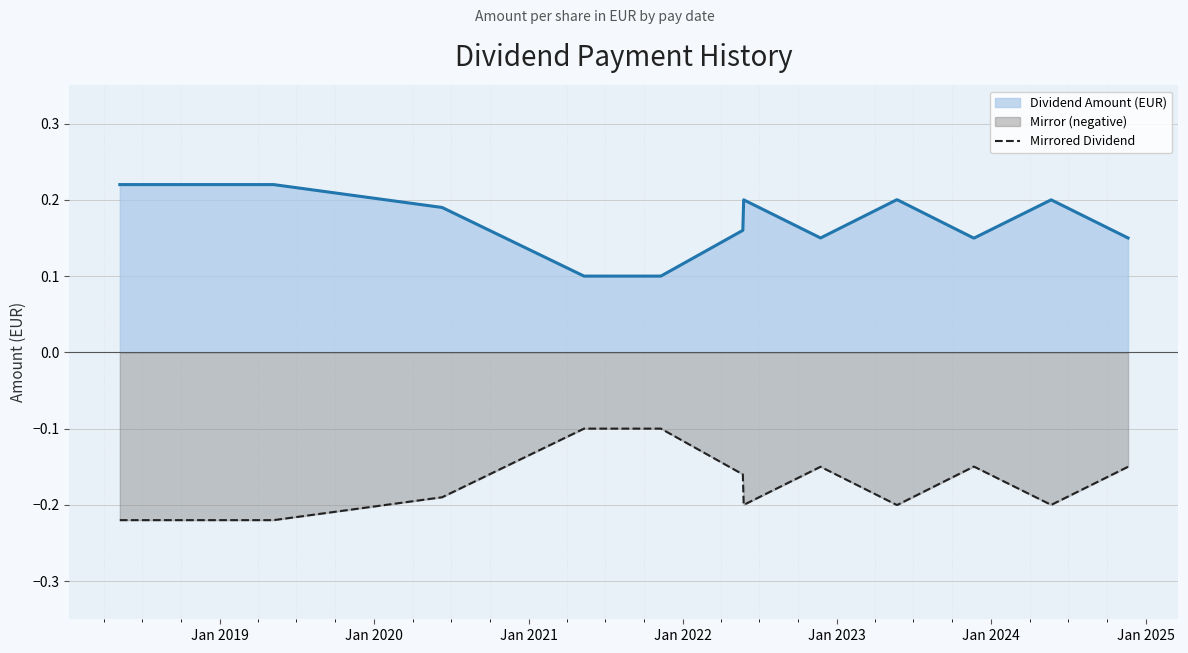

True or false: Mirrored Dividend and Dividend Amount (EUR) cross at least once.

False